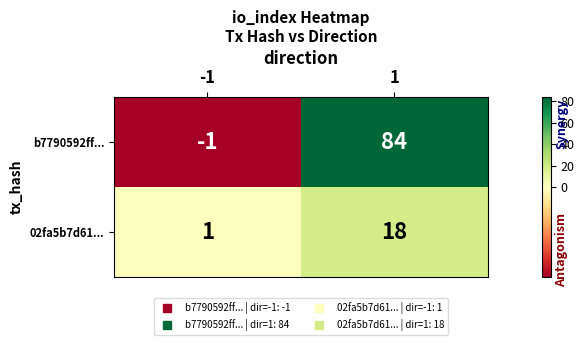

What is the sum of the b7790592ff... values at -1 and 1?

83